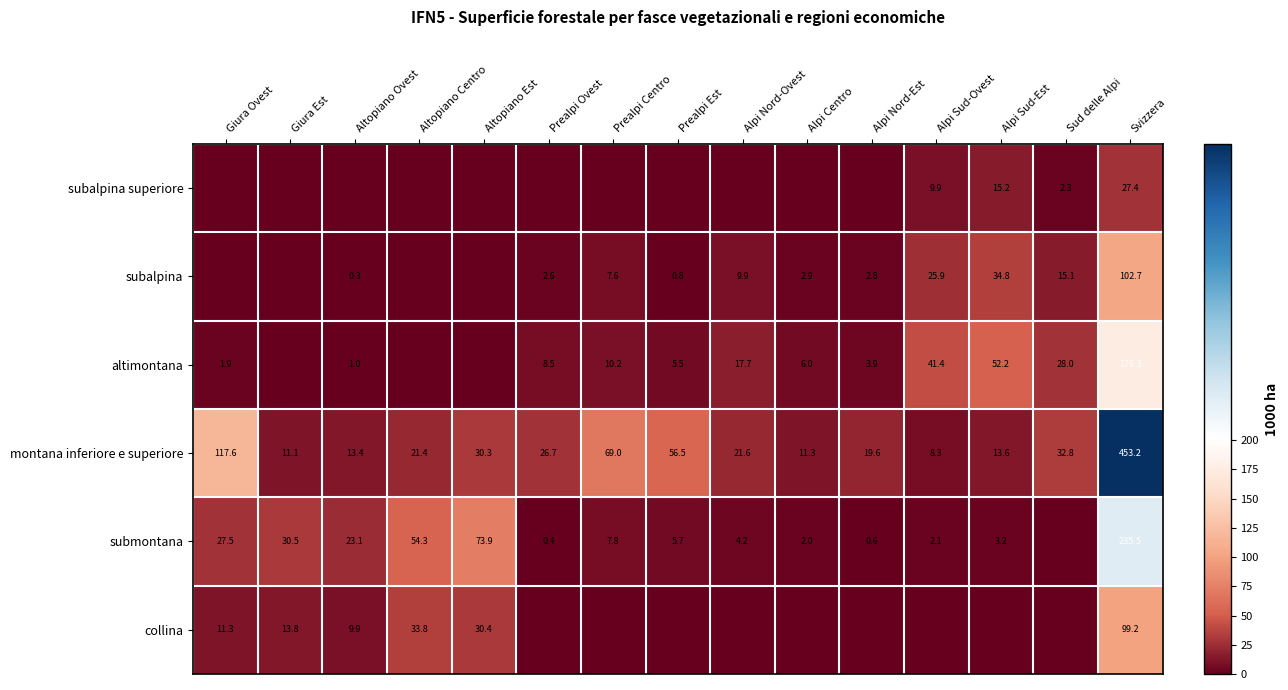

Which has a higher value, Sud delle Alpi or Alpi Centro?

Sud delle Alpi